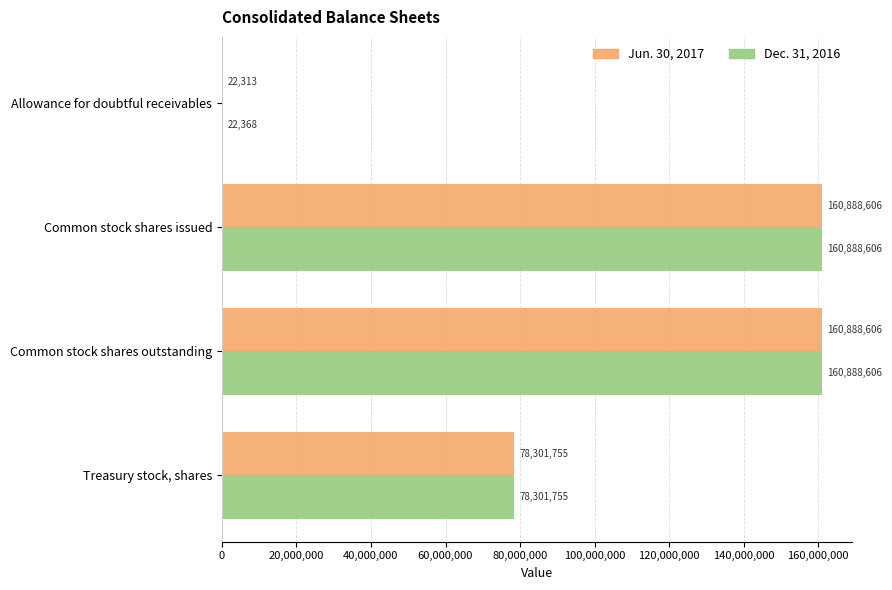

True or false: Jun. 30, 2017 has a value of 133522042 at Treasury stock, shares.

False